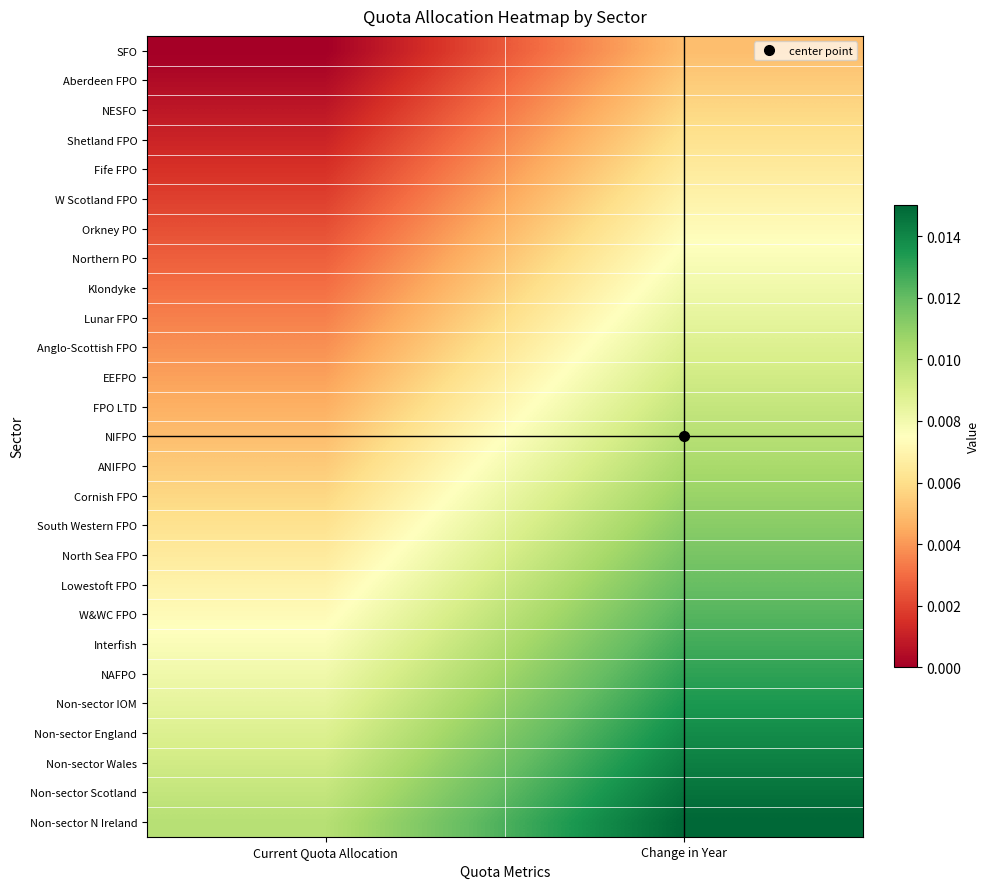

Which series has the largest total across all categories?

Non-sector N Ireland